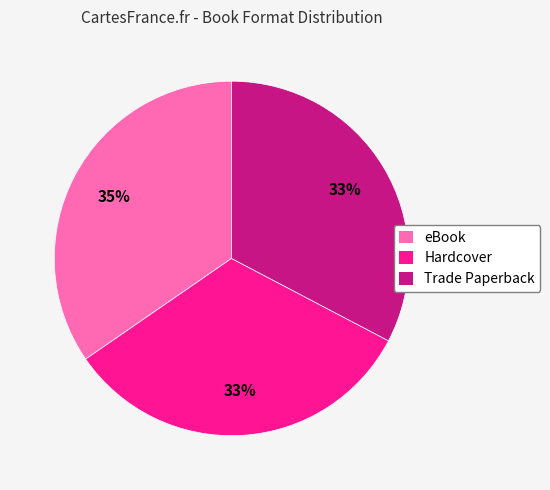

Count the number of slices in the pie.

3